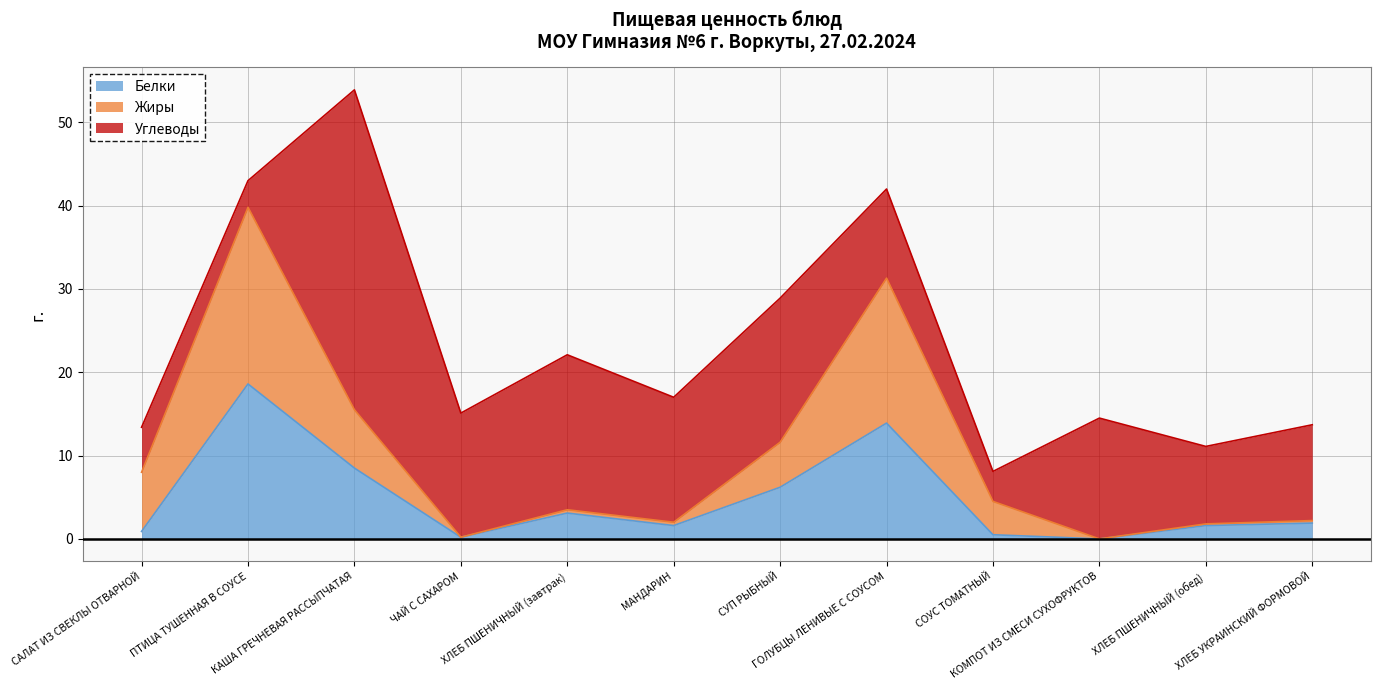

What is the maximum value for Белки?

18.6